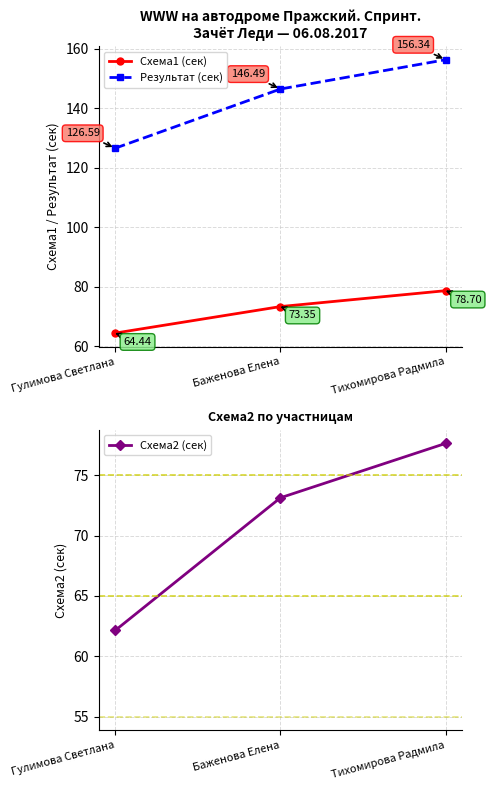

What are all the series names shown in the legend?

Схема1 (сек), Результат (сек), Схема2 (сек)